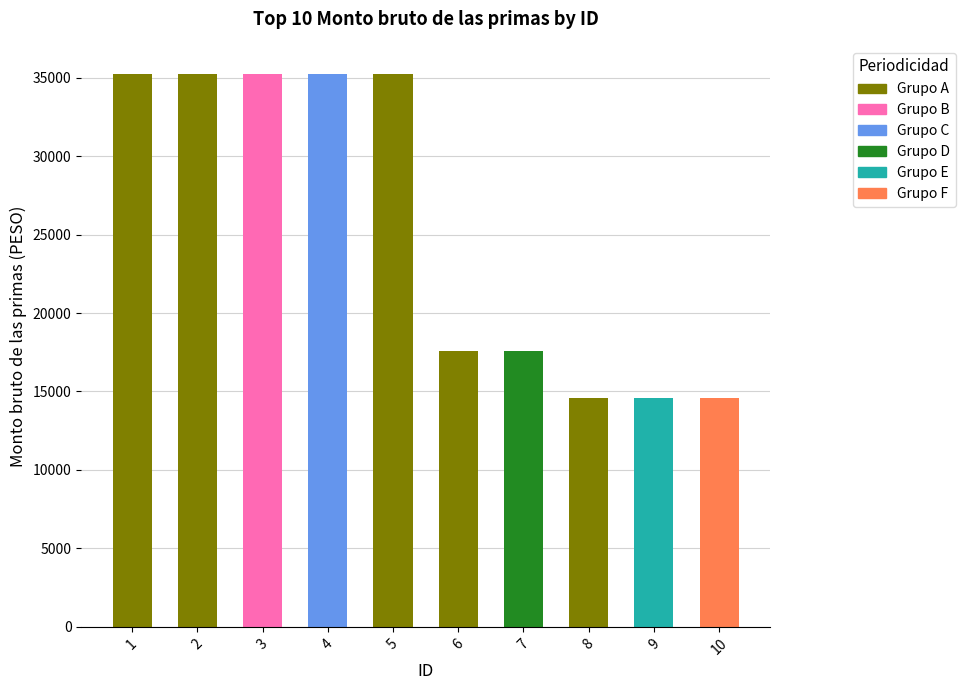

Between 9 and 1, which is larger?

1